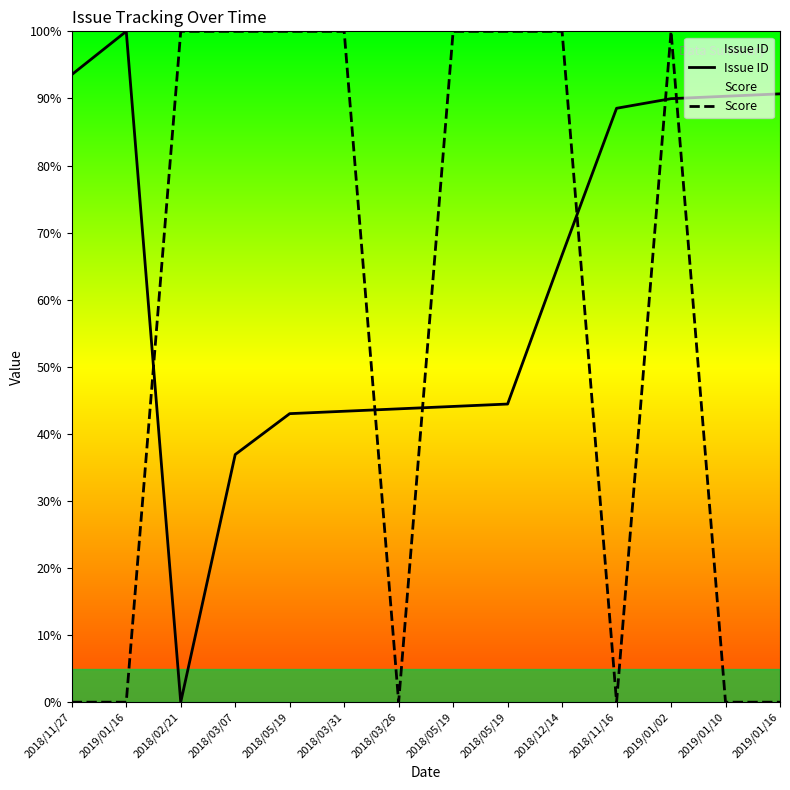

The value of Issue ID at 2018/11/16 is 88.5. True or false?

True